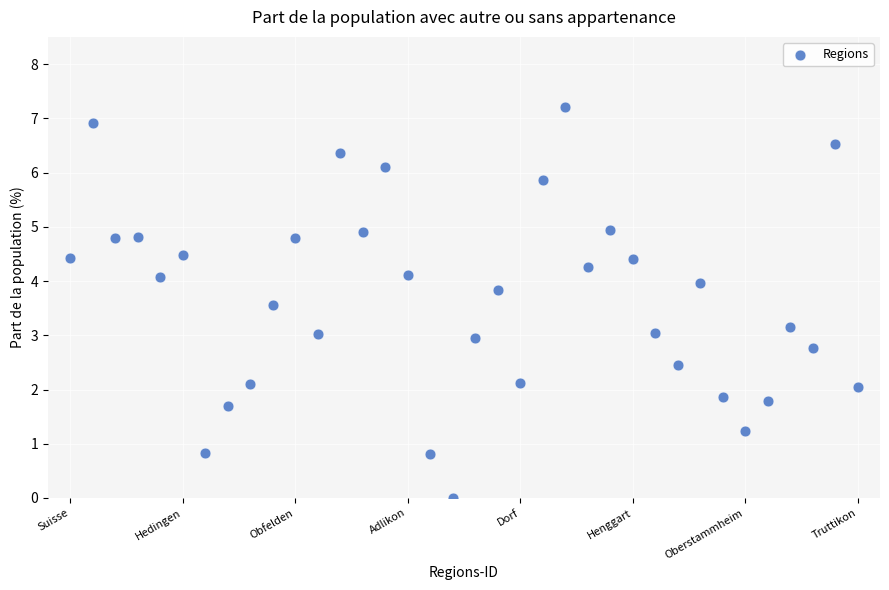

What is the range of Y values (max minus min)?

7.2